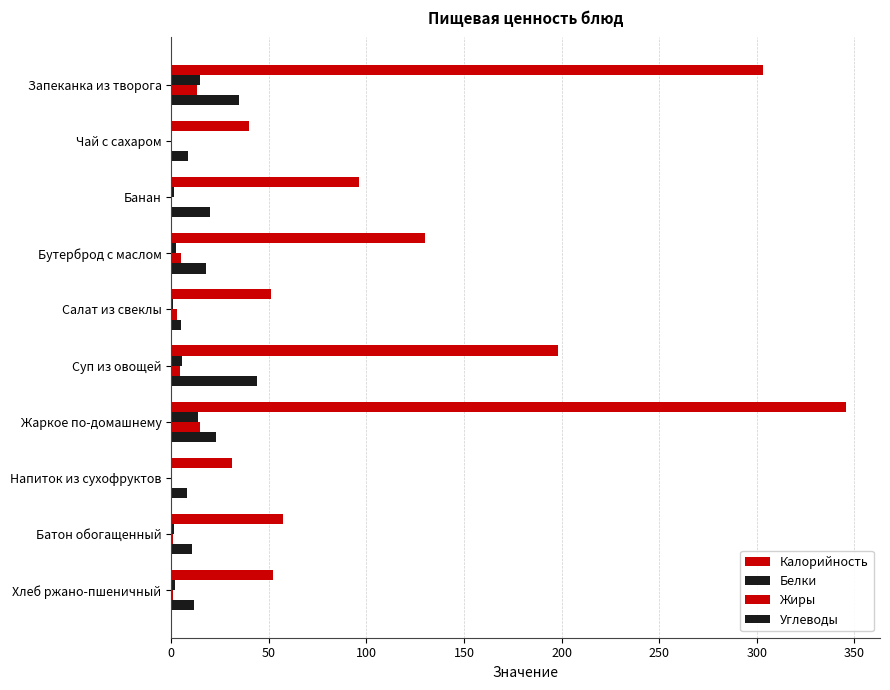

List the series in order of their peak value, highest first.

Калорийность, Углеводы, Белки, Жиры